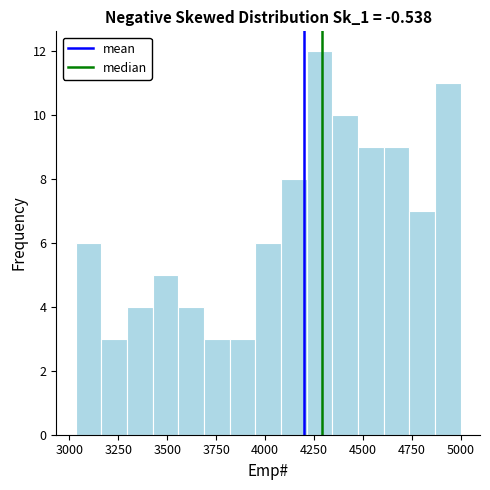

Around what value on the x-axis is the tallest bar? Give the approximate position of its centre, as read against the axis.

4300